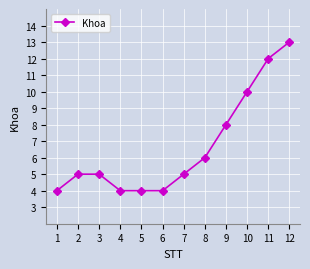

What is the average value?

7